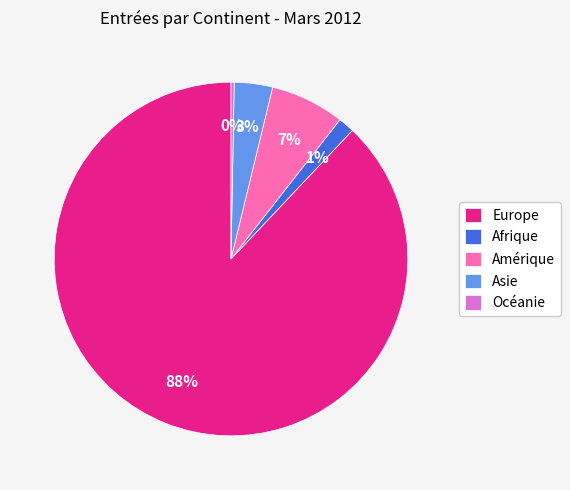

How many segments does this pie chart have?

5